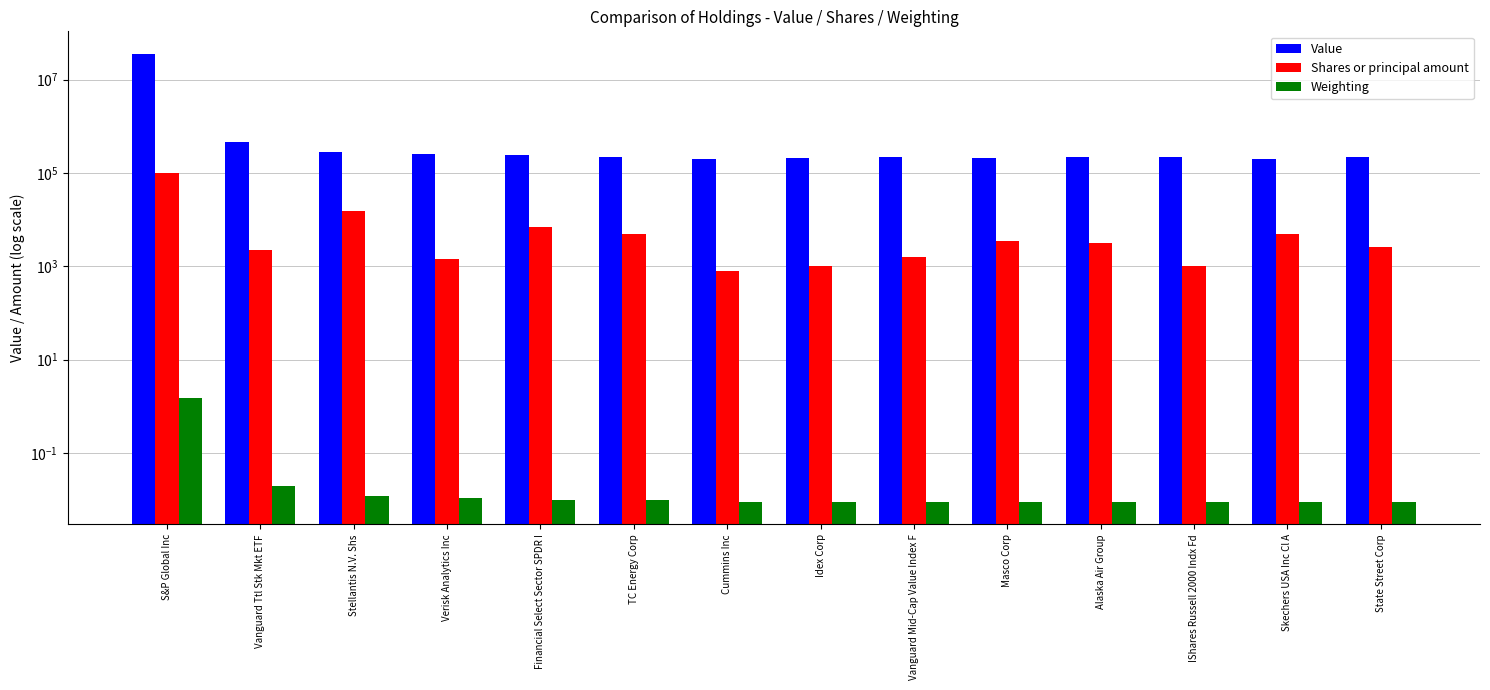

What is the average value of the Value series?

2768285.7